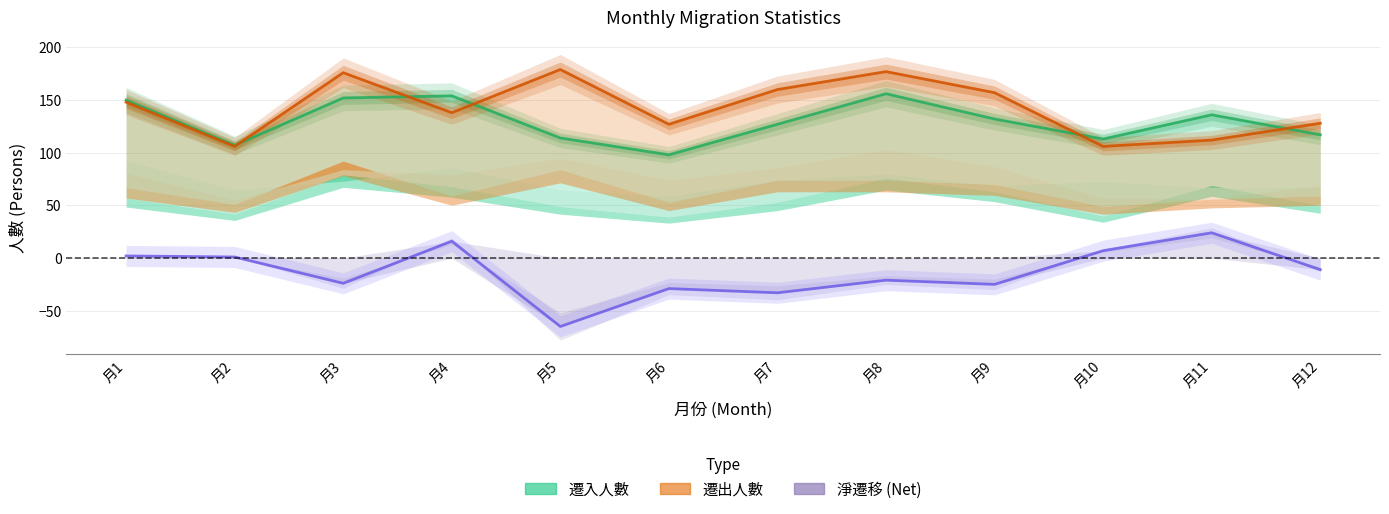

At which category is the sum across all series the highest?

月8